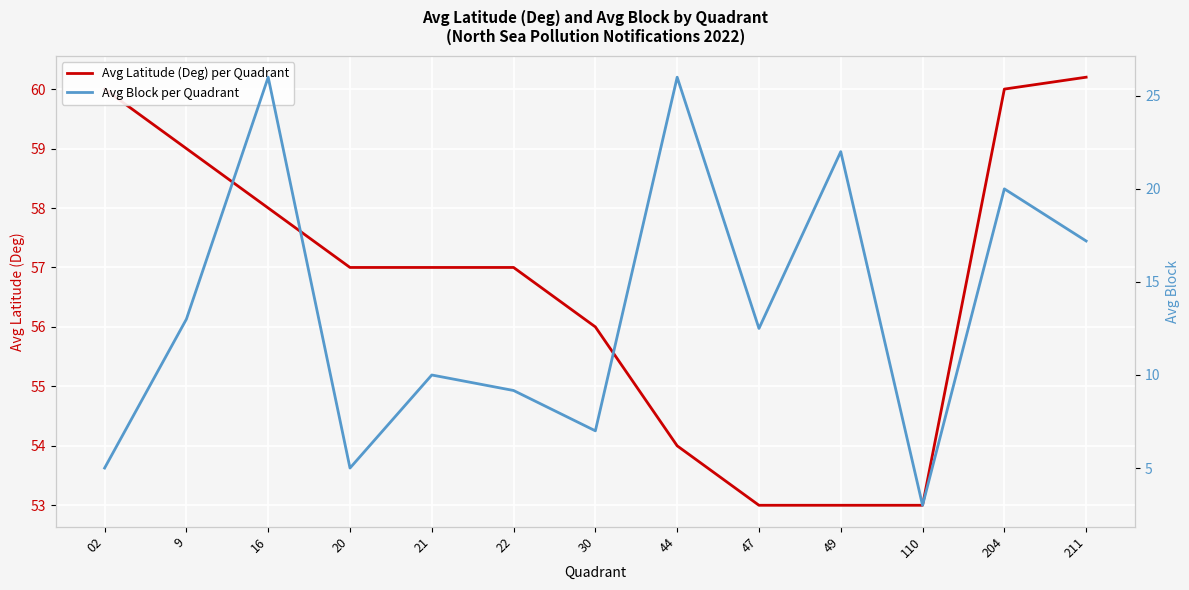

Rank the categories by Avg Block per Quadrant value from lowest to highest.

110, 02, 20, 30, 22, 21, 47, 9, 211, 204, 49, 16, 44